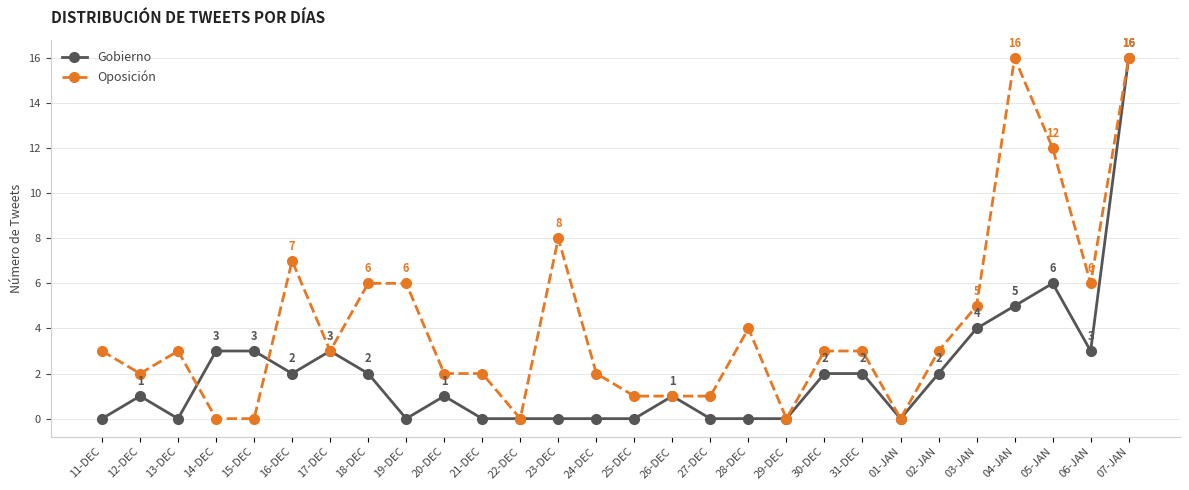

What is the difference between the highest and lowest values at 23-DEC?

8